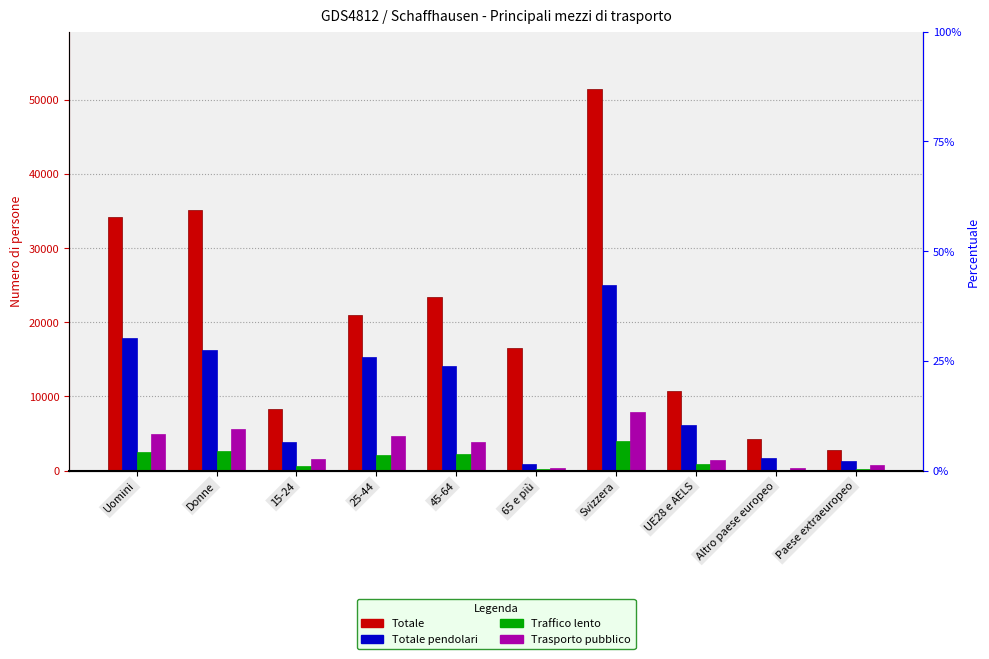

What is the label of the 6th bar from the right?

45-64